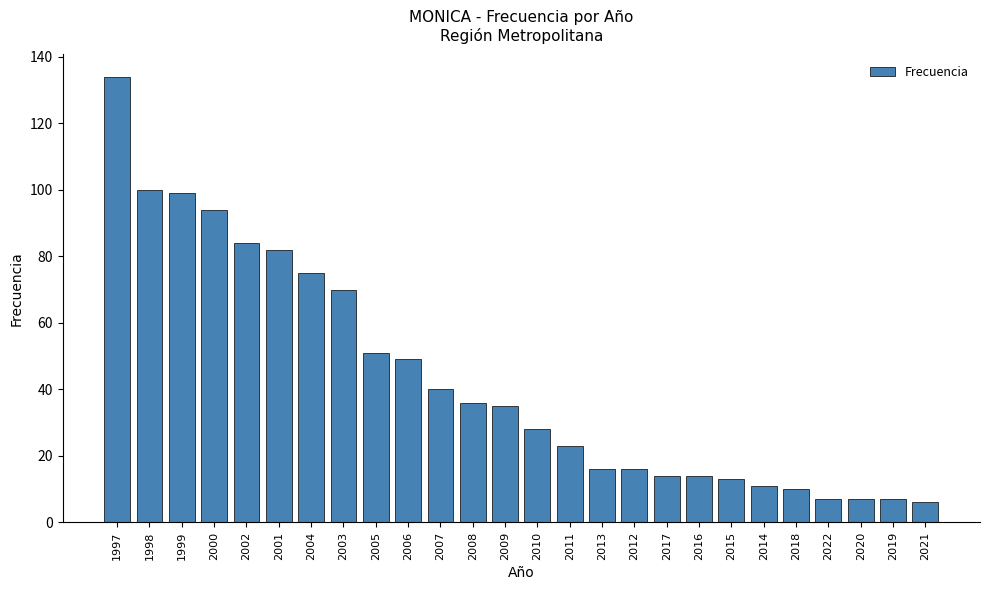

Does the chart contain any negative values?

No